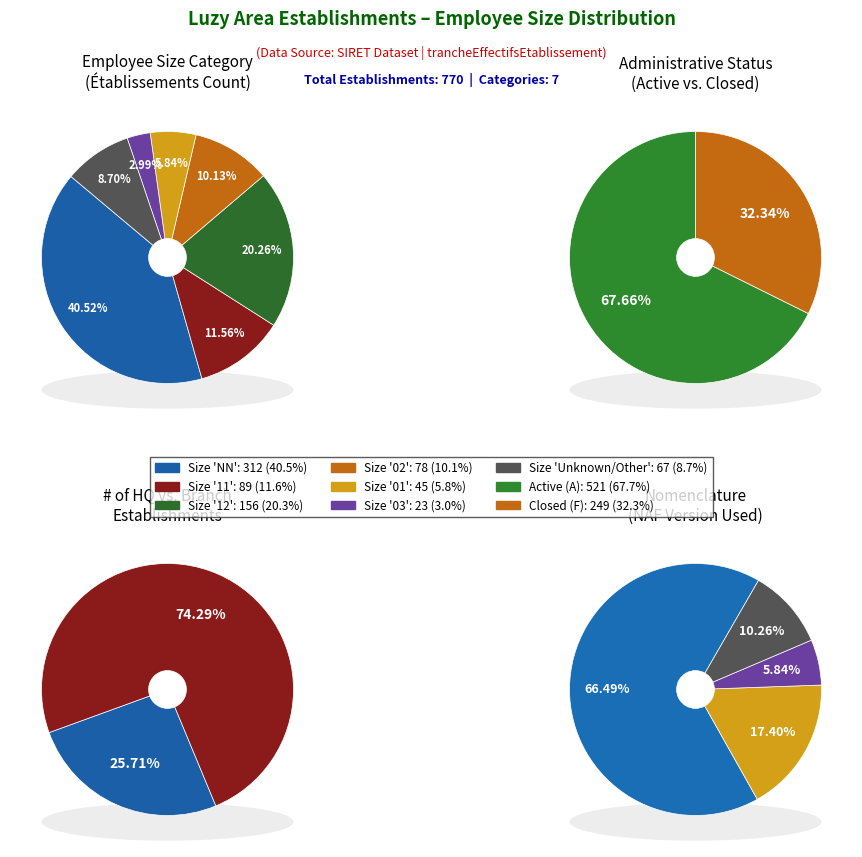

Which category has the biggest portion of the pie?

NN